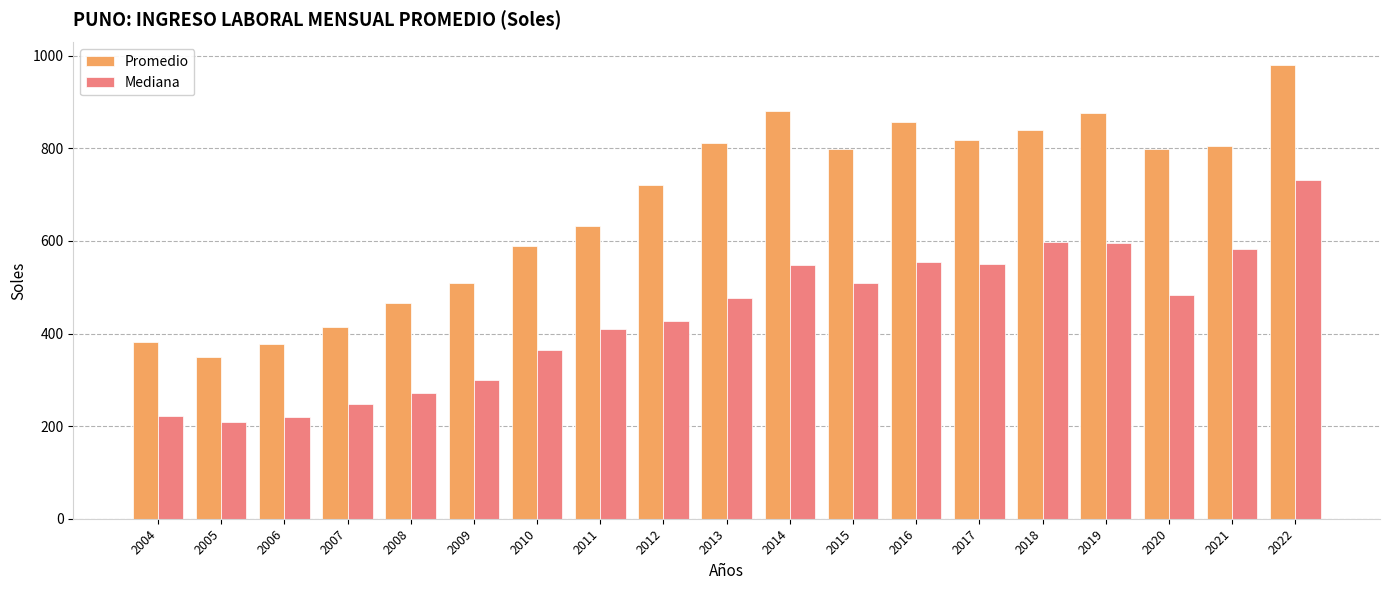

Is the value of Promedio at 2008 greater than the value of Mediana at 2006?

Yes